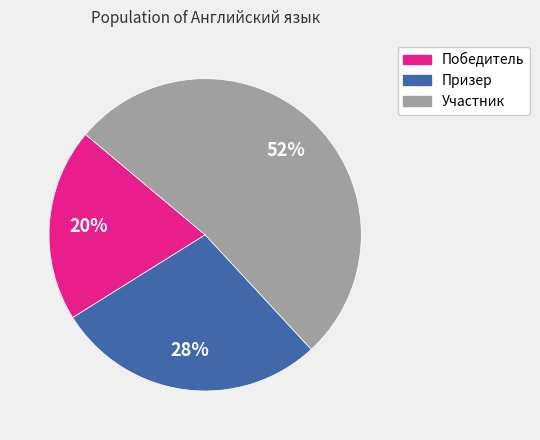

To the nearest percent, what is the difference between the largest and smallest slice percentages?

32%